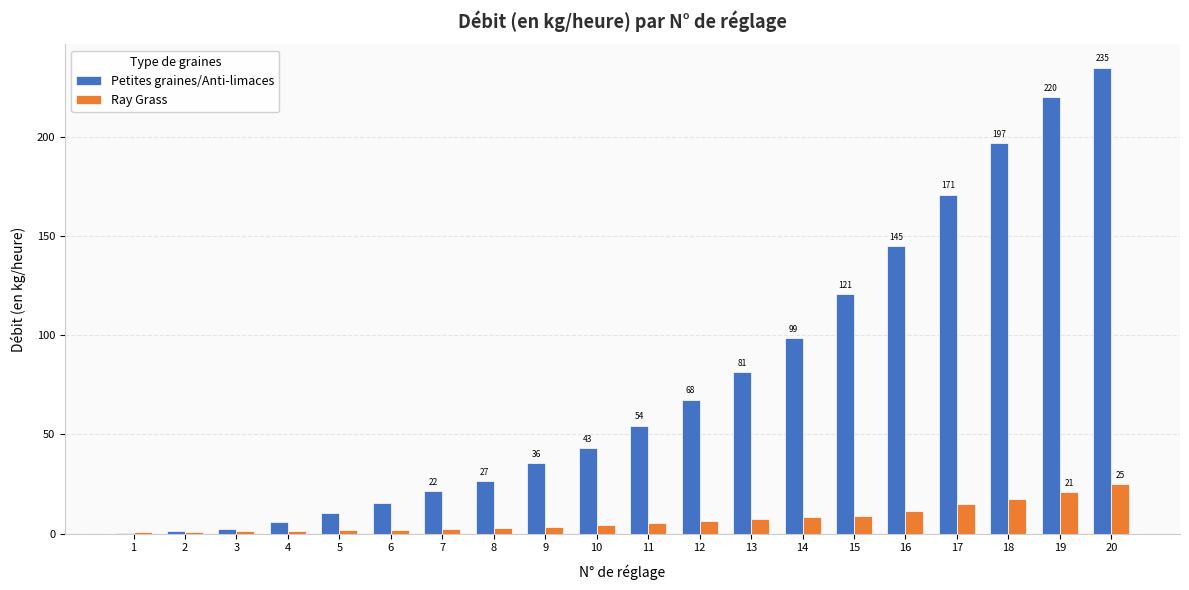

Which label corresponds to the largest value in the chart?

20